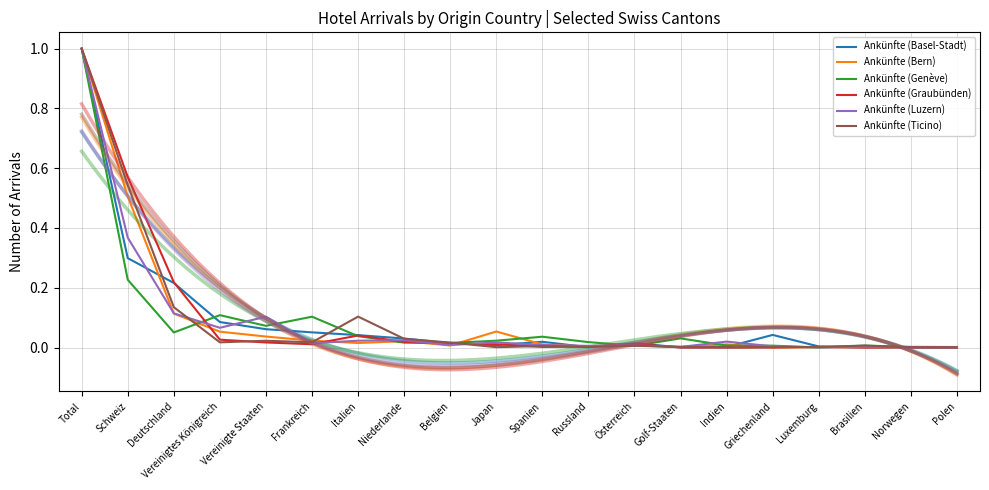

How many data points in Ankünfte (Graubünden) are above 0?

19